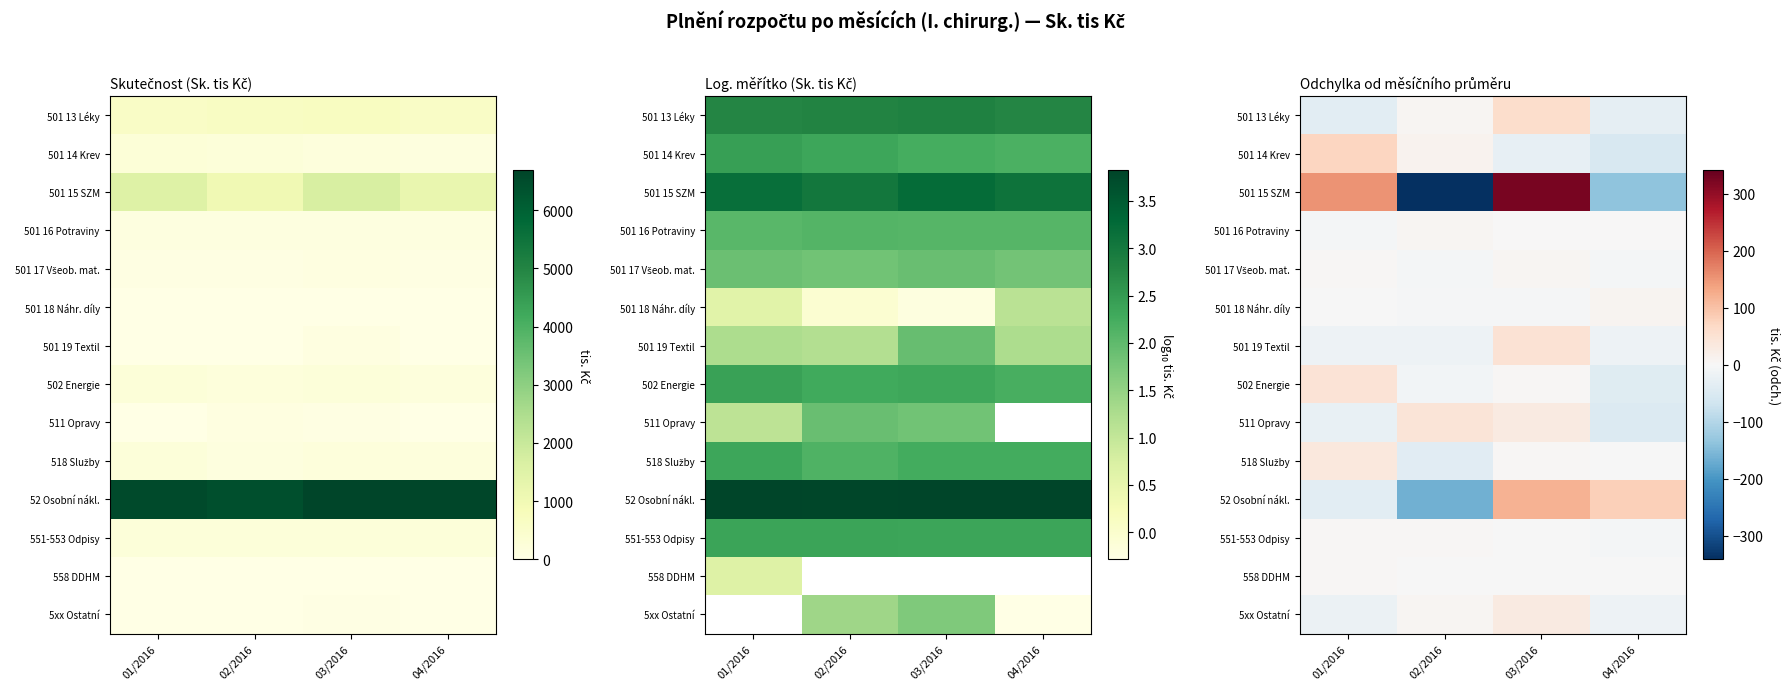

Rank the series by their maximum value, from lowest to highest.

558 DDHM, 551-553 Odpisy, 501 16 Potraviny, 501 17 Všeob. mat., 501 18 Náhr. díly, 5xx Ostatní, 518 Služby, 511 Opravy, 502 Energie, 501 19 Textil, 501 13 Léky, 501 14 Krev, 52 Osobní nákl., 501 15 SZM